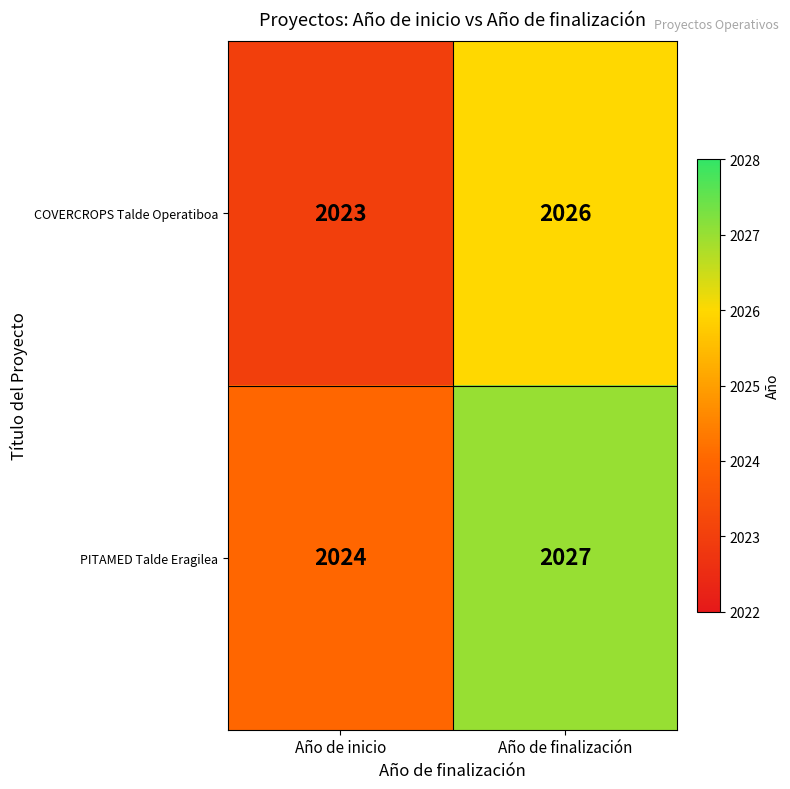

Is it true that PITAMED Talde Eragilea equals 2027 at Año de finalización?

True